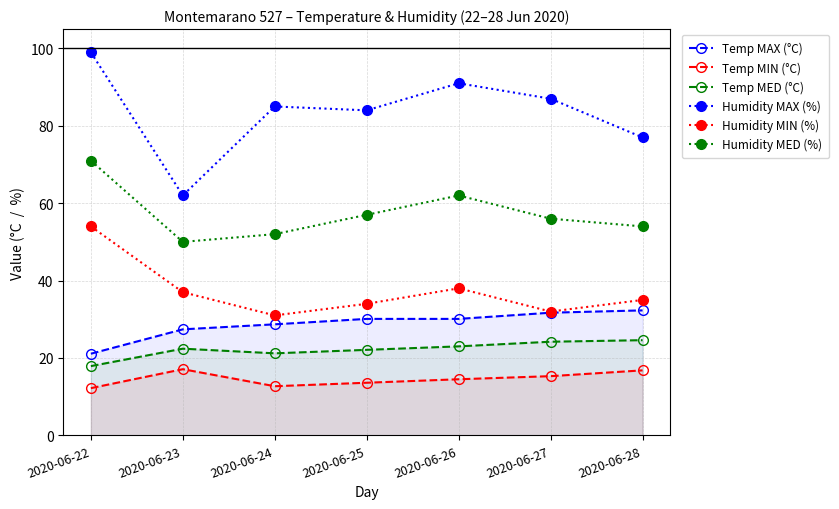

Which series changed the most between 2020-06-24 and 2020-06-26?

Humidity MED (%)